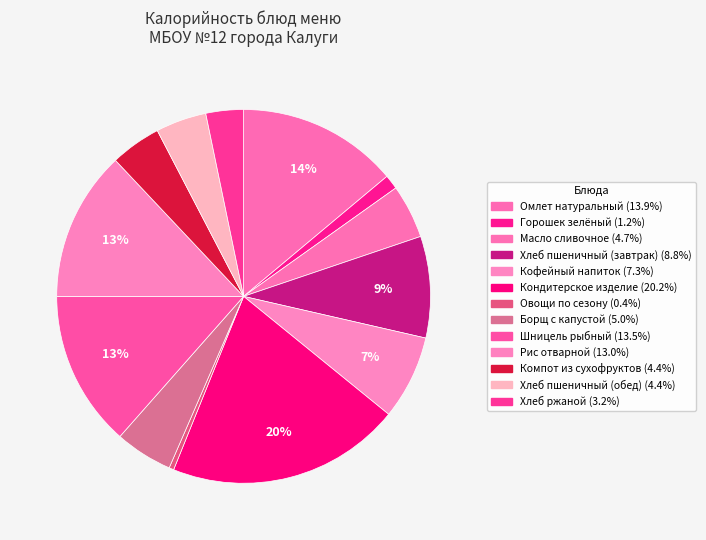

Rank the categories by value from lowest to highest.

Овощи по сезону, Горошек зелёный, Хлеб ржаной, Компот из сухофруктов, Хлеб пшеничный (обед), Масло сливочное, Борщ с капустой, Кофейный напиток, Хлеб пшеничный (завтрак), Рис отварной, Шницель рыбный, Омлет натуральный, Кондитерское изделие